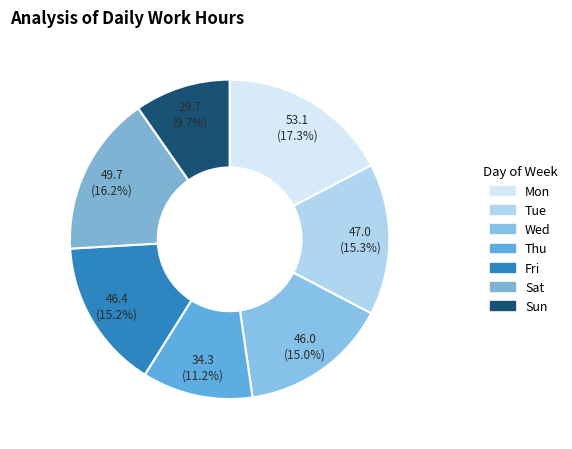

What percentage is the Sun slice, to the nearest percent?

10%